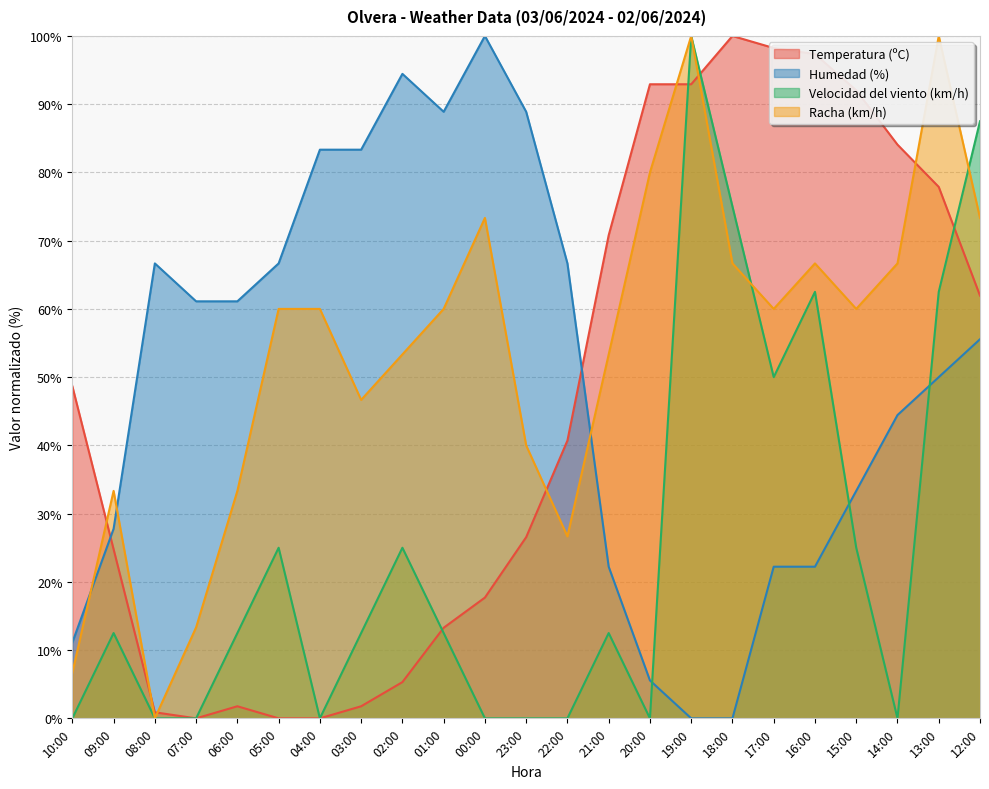

The value of Velocidad del viento (km/h) at 20:00 is 0.0. True or false?

True